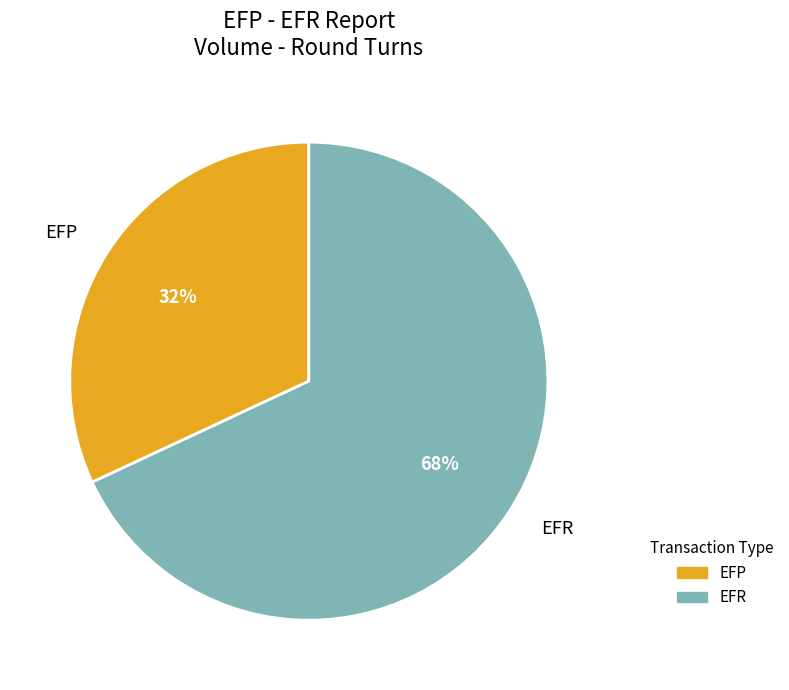

To the nearest percent, what is the difference between the largest and smallest slice percentages?

36%